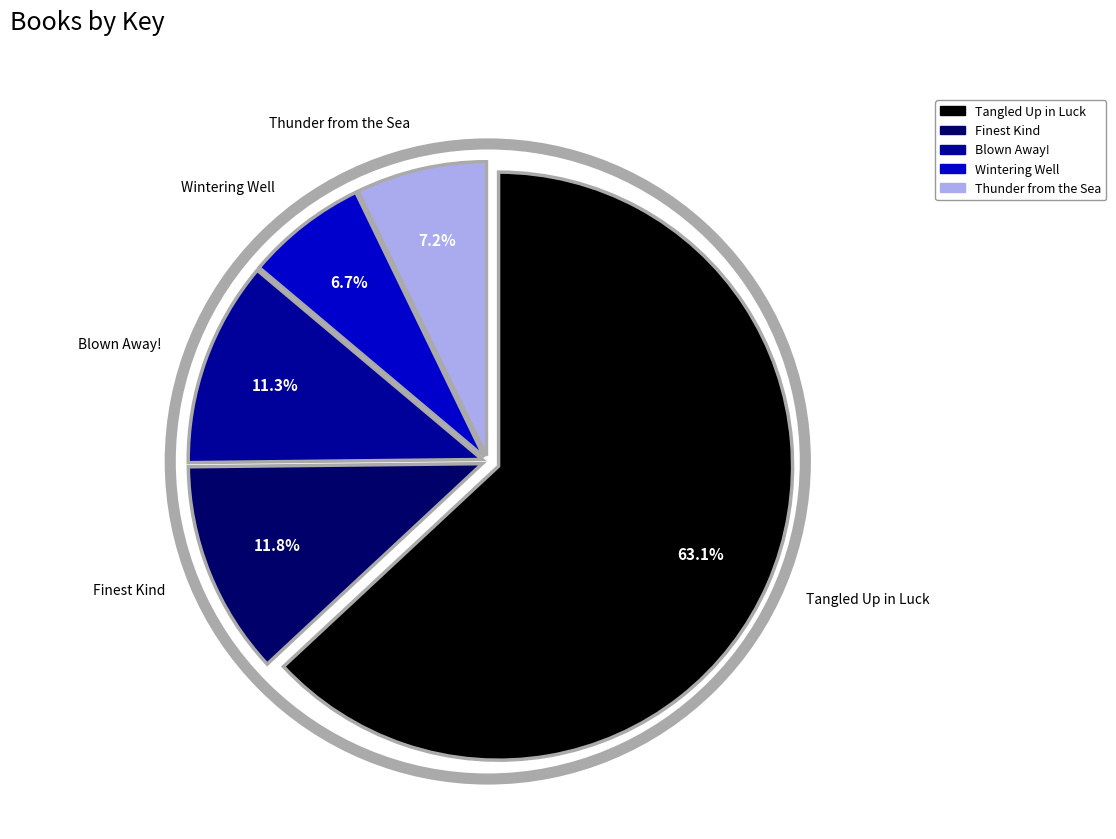

Which slice is the smallest?

Wintering Well